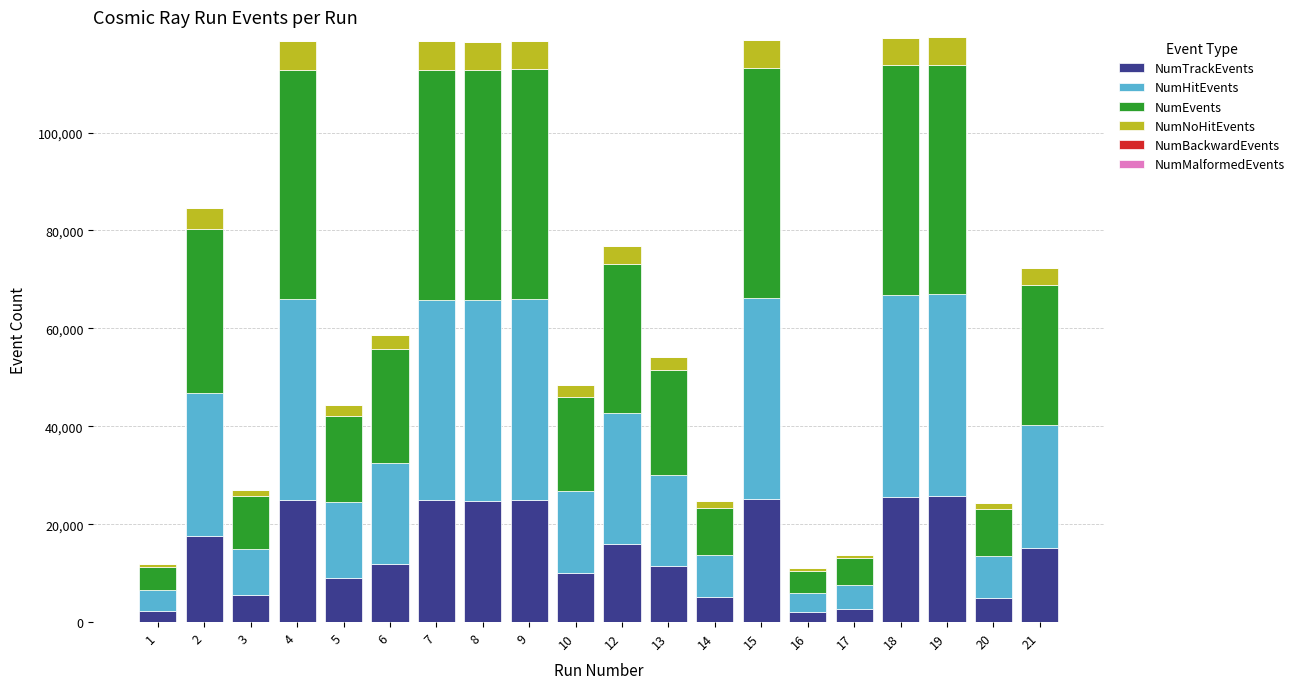

The value of NumTrackEvents at 12 is 16039. True or false?

True